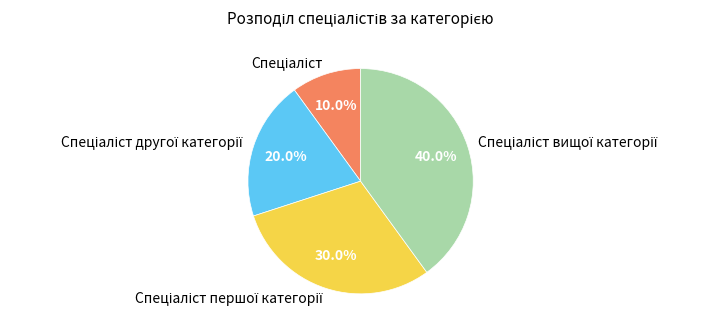

Is there a majority slice in this chart?

No